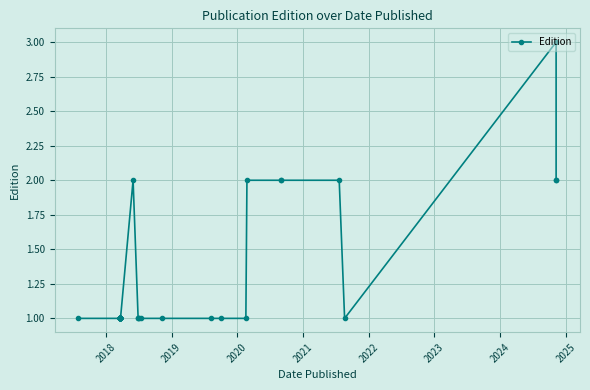

What is the sum of all values?

48